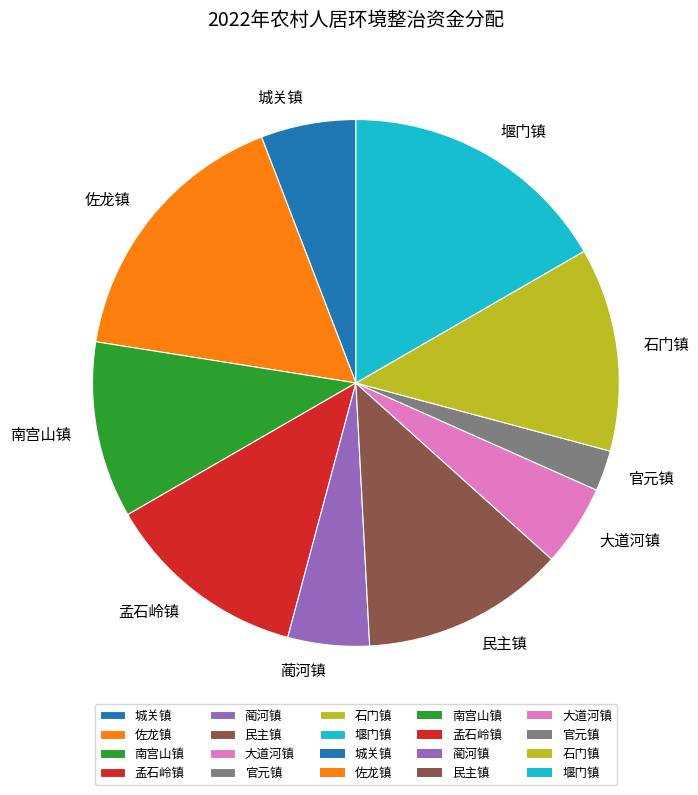

What is the smallest slice in the pie chart?

官元镇